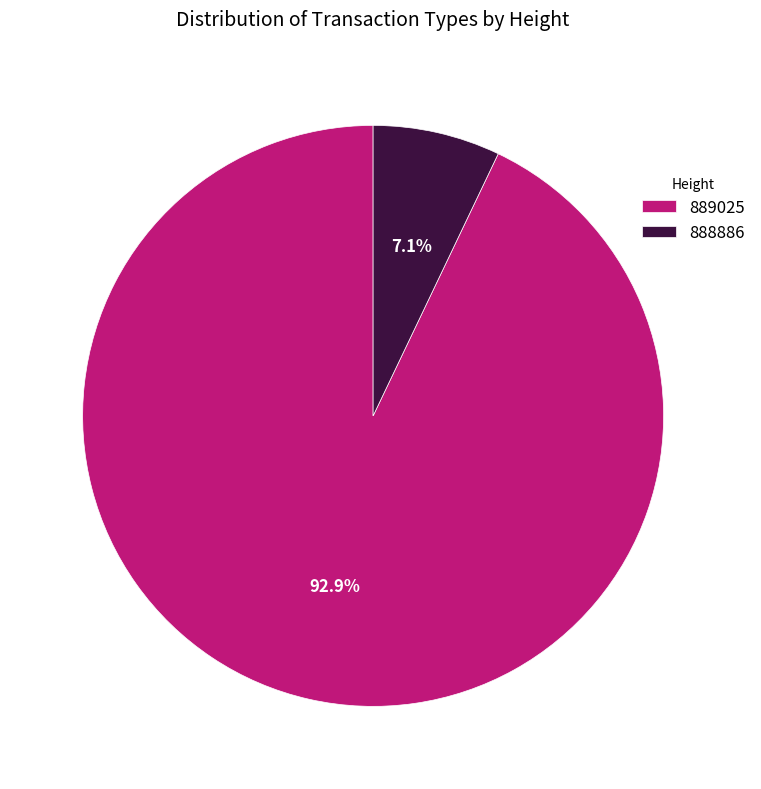

Is there a majority slice in this chart?

Yes